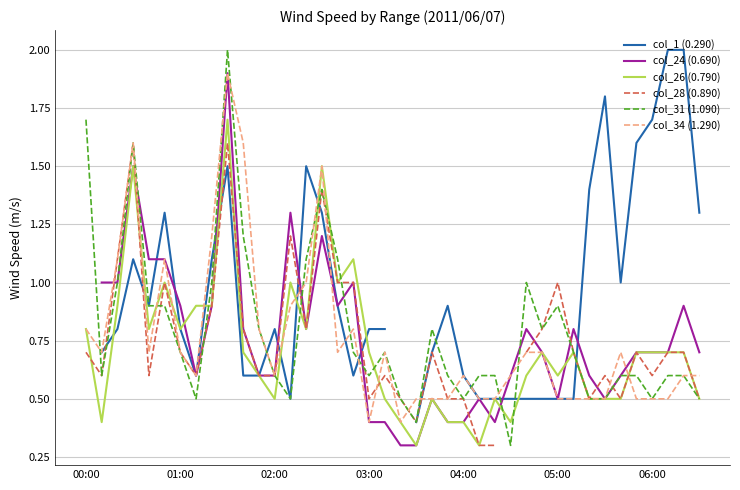

After their last crossing, which series has the higher values: col_34 (1.290) or col_24 (0.690)?

col_24 (0.690)